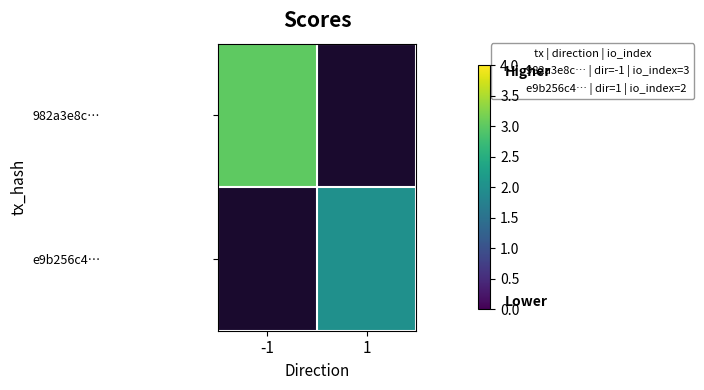

Rank the series at 1 from lowest to highest value.

982a3e8c…, e9b256c4…